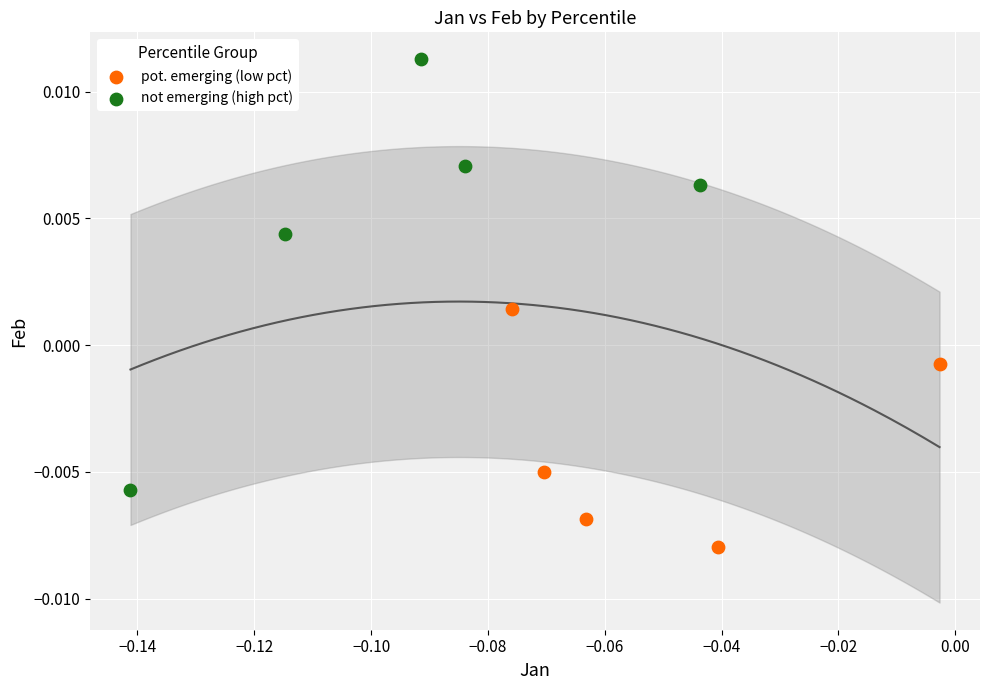

Which series has the largest Y range (max minus min)?

not emerging (high pct)